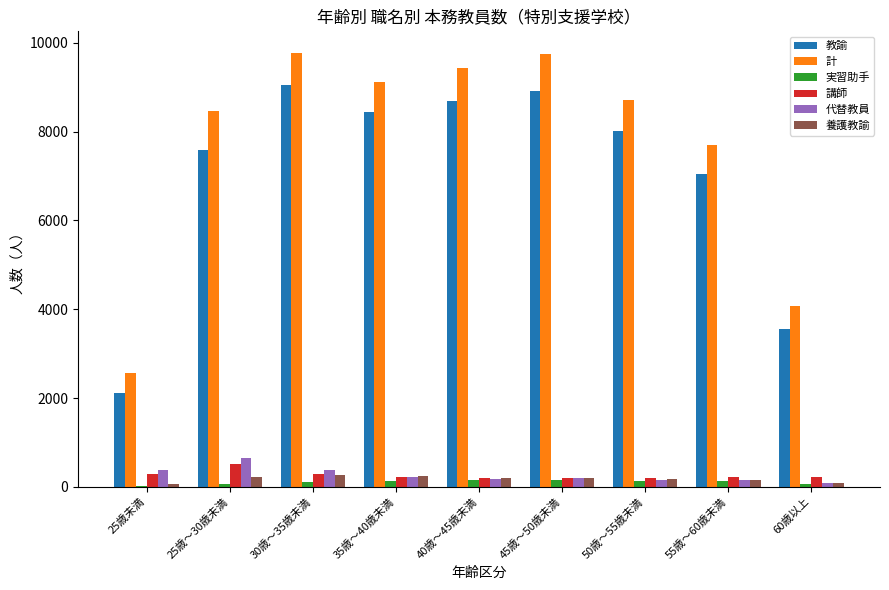

Between 45歳～50歳未満 and 60歳以上, which series saw the biggest shift?

計